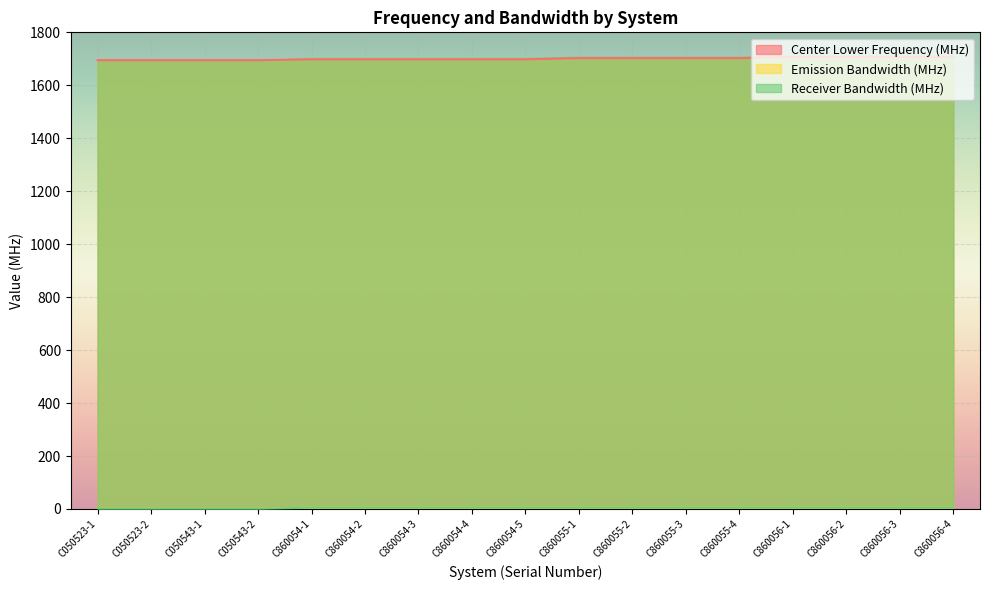

Which label corresponds to the largest value in the chart?

C860056-1